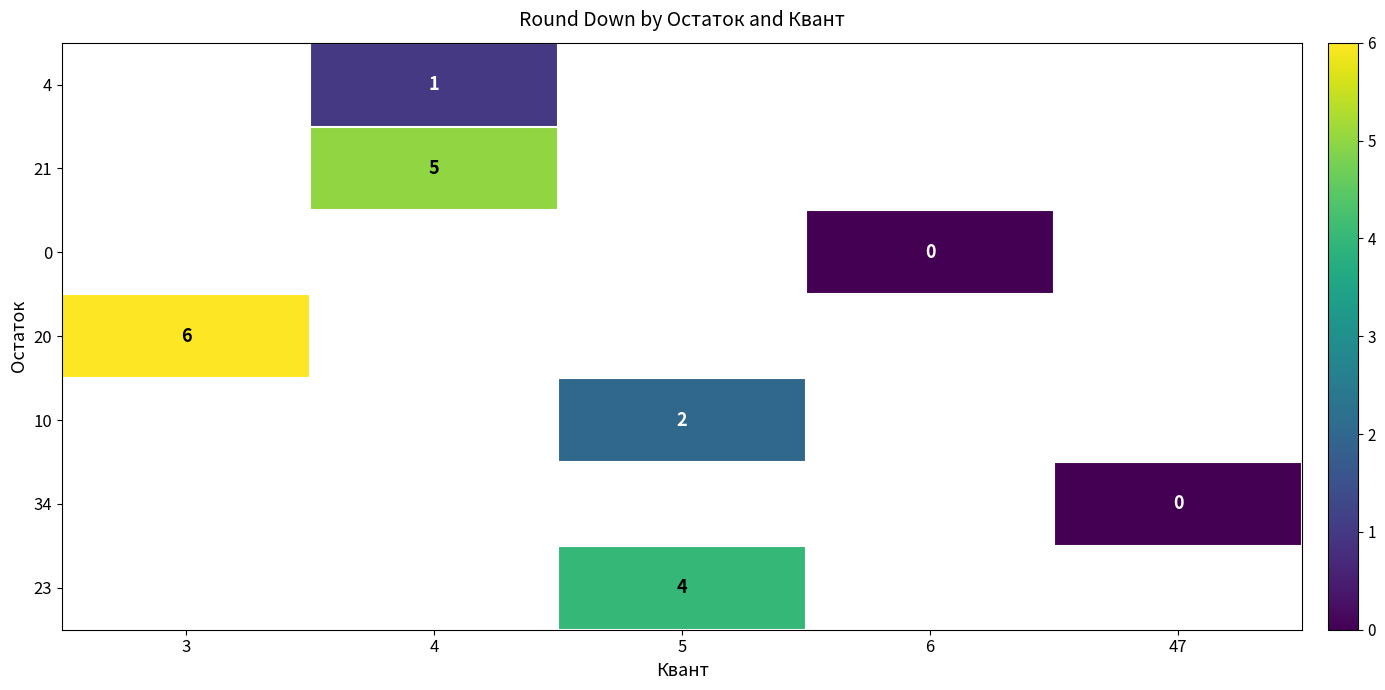

Which category has the lowest value across all series?

6